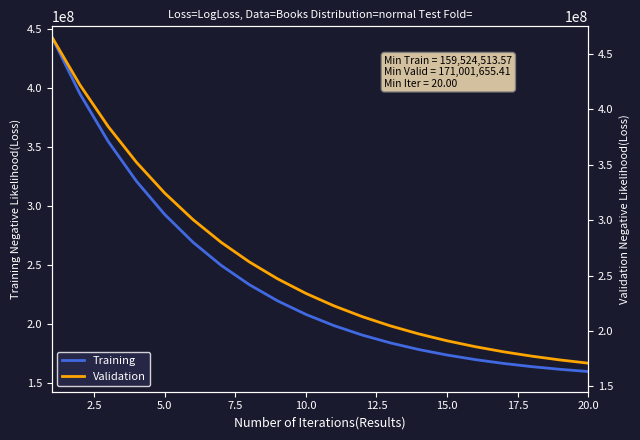

What is the highest value of the Training series?

443190848.0